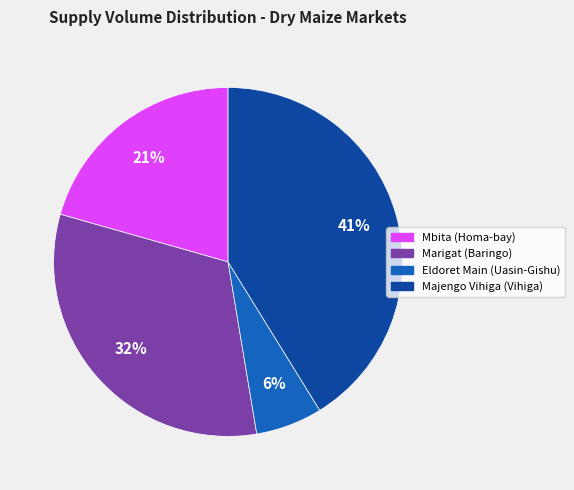

To the nearest percent, what is the average slice percentage?

25%